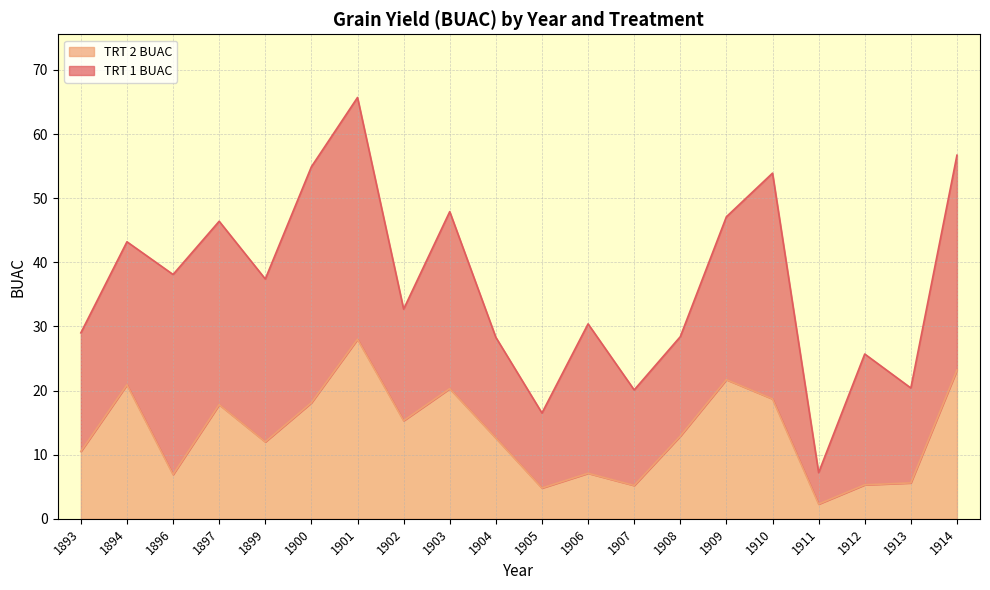

What is the lowest value of the TRT 1 BUAC series?

4.9